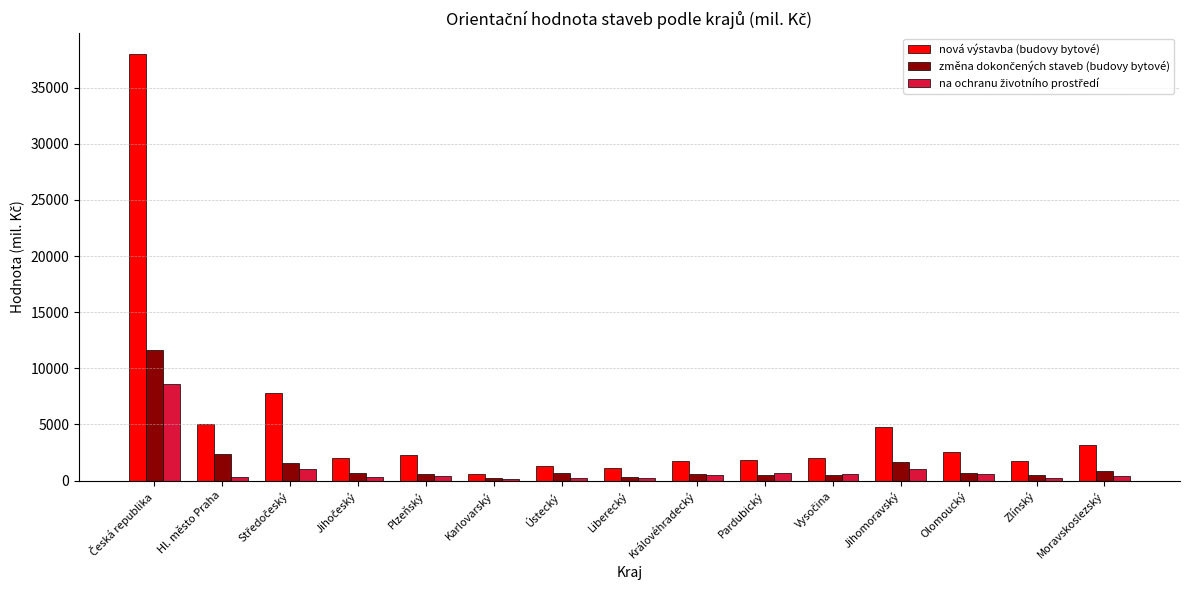

Count the number of categories in the chart.

15